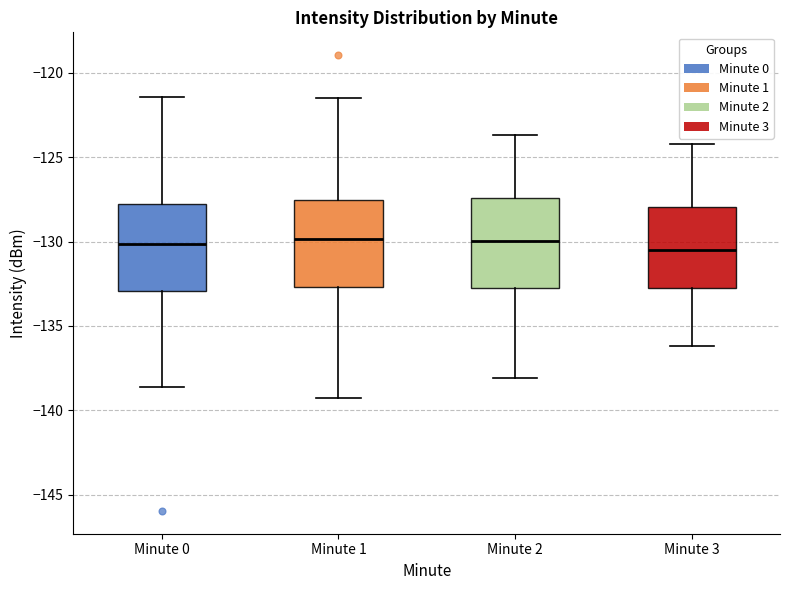

Reading left to right, read every box against the y-axis: the position of its median line, the range the box covers, and the ends of its whiskers. The values are not printed on the chart, so give them approximately, as read against the axis.

Minute 0: median -130.0, box -133.0 to -128.0, whiskers -138.5 to -121.5
Minute 1: median -130.0, box -132.5 to -127.5, whiskers -139.0 to -121.5
Minute 2: median -130.0, box -133.0 to -127.5, whiskers -138.0 to -123.5
Minute 3: median -130.5, box -133.0 to -128.0, whiskers -136.0 to -124.0